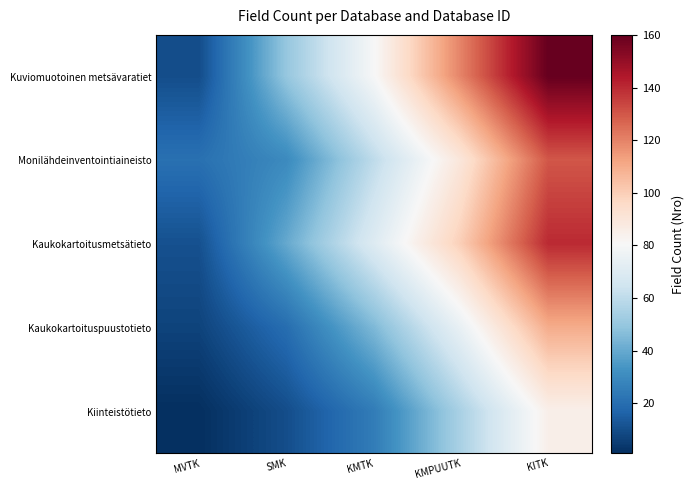

How many data points does each series have?

5